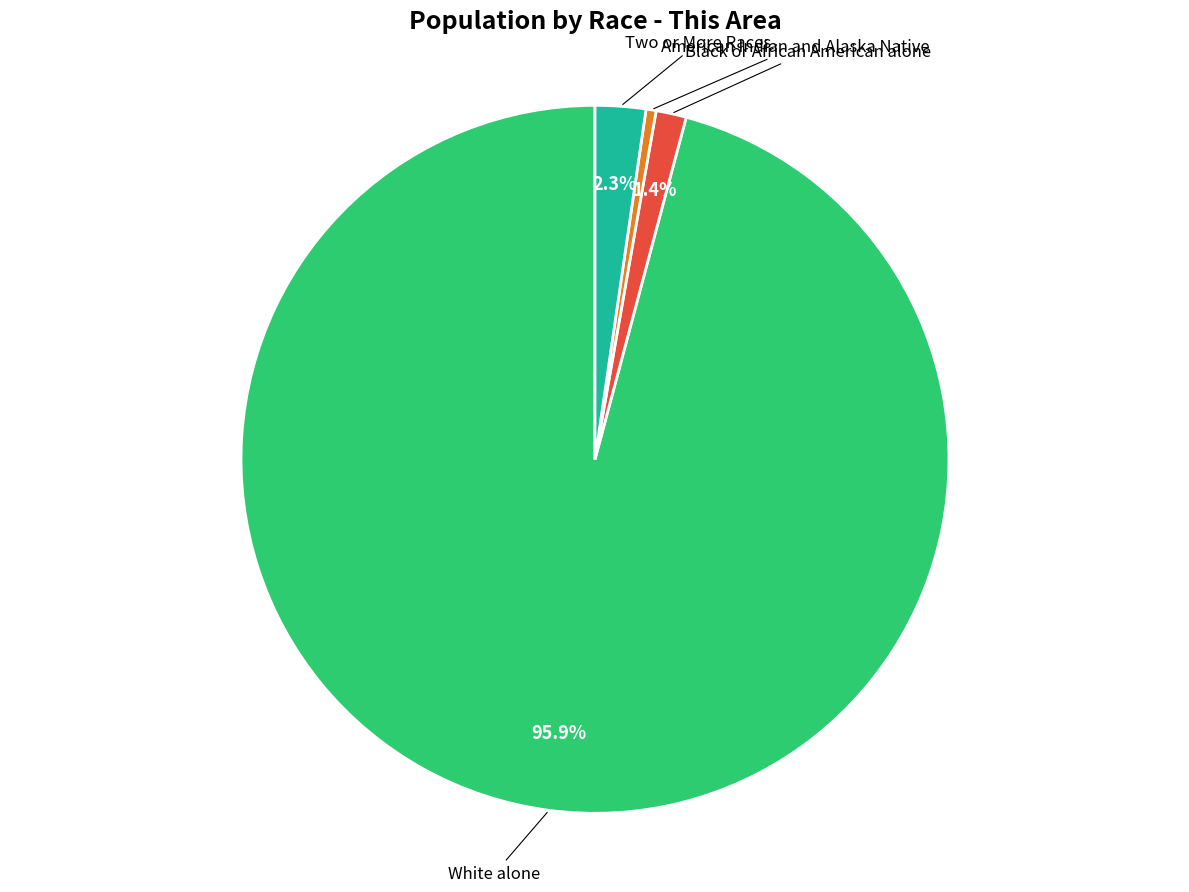

Do American Indian and Alaska Native and White alone together represent more than half of the pie?

Yes